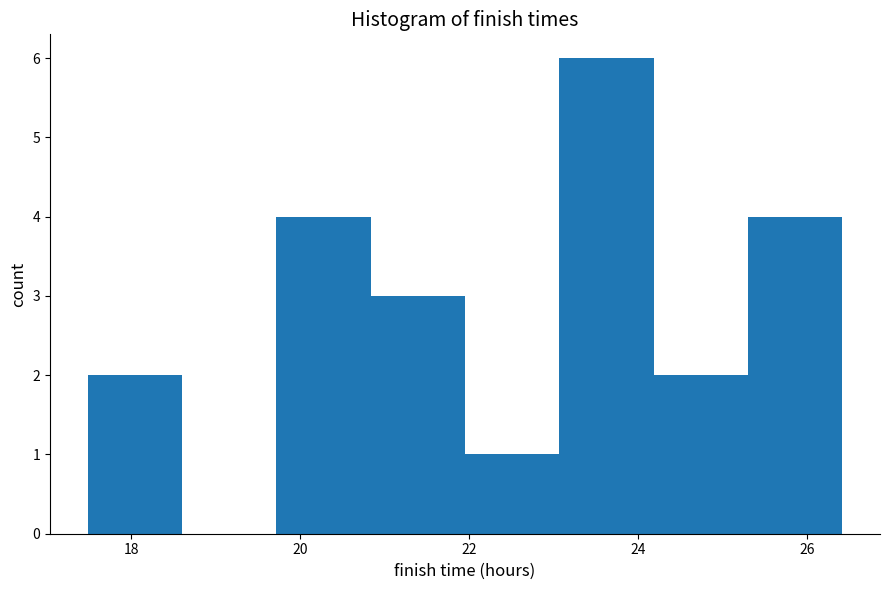

Reading left to right, list every bar in this chart as the range it spans on the x-axis followed by its height. Neither the bar edges nor the heights are printed on the chart, so give them approximately, as read against the axes.

17.4 to 18.6: 2
18.6 to 19.8: 0
19.8 to 20.8: 4
20.8 to 22.0: 3
22.0 to 23.0: 1
23.0 to 24.2: 6
24.2 to 25.4: 2
25.4 to 26.4: 4